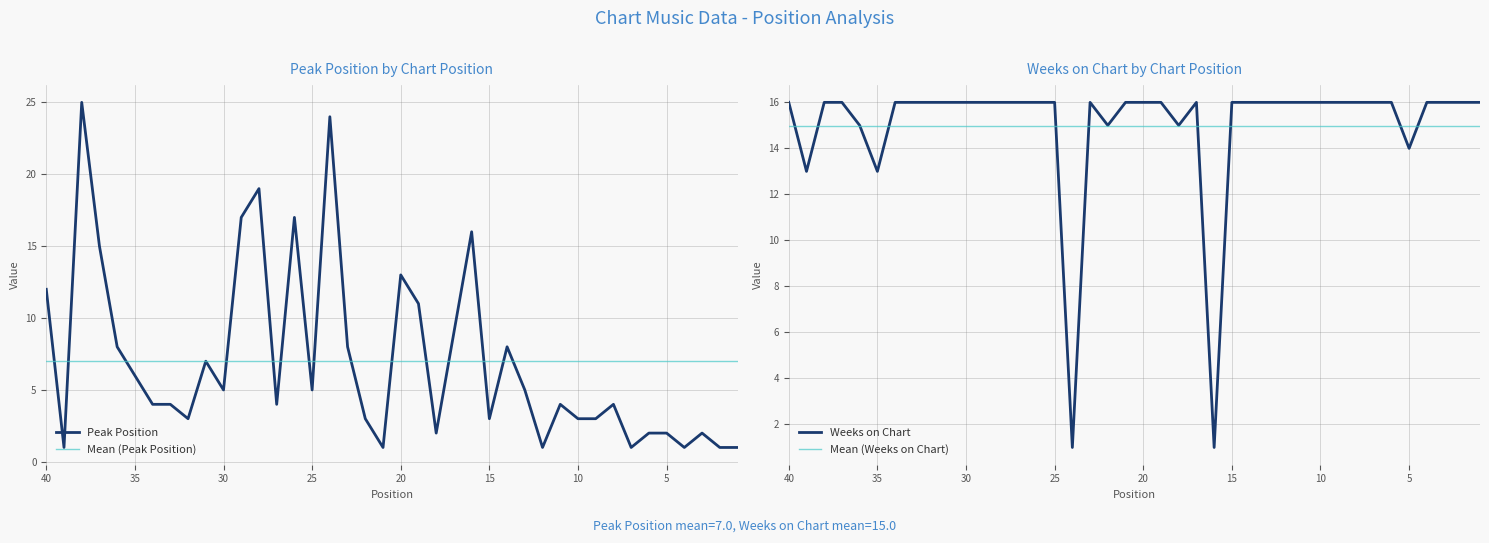

How many interior local peaks does the Peak Position series have?

11